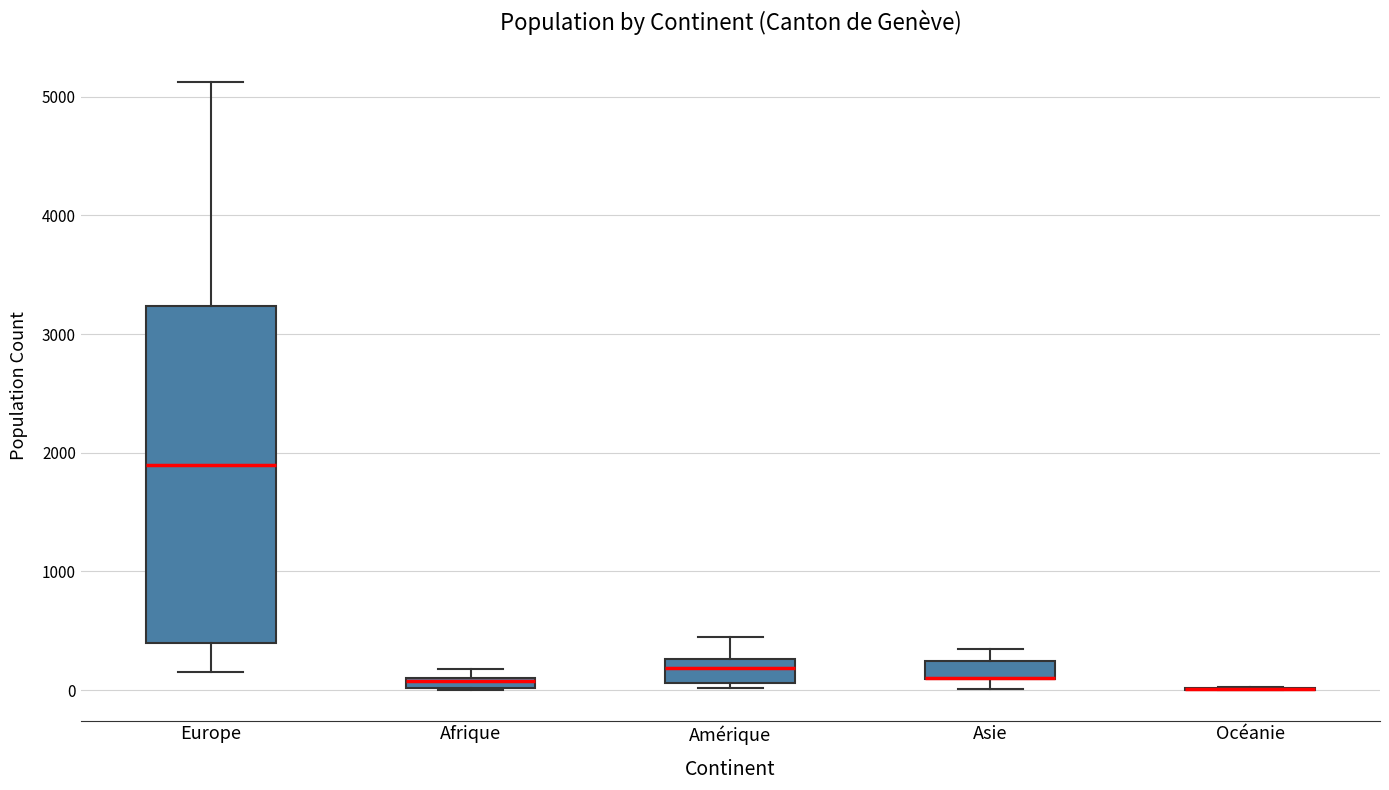

Comparing the boxes themselves (not the whiskers), which one is the tallest?

Europe